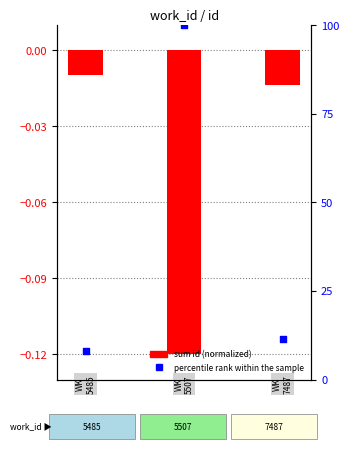

Is the value of sum id (normalized) at −0.5 greater than the value of percentile rank within the sample at −0.5?

No